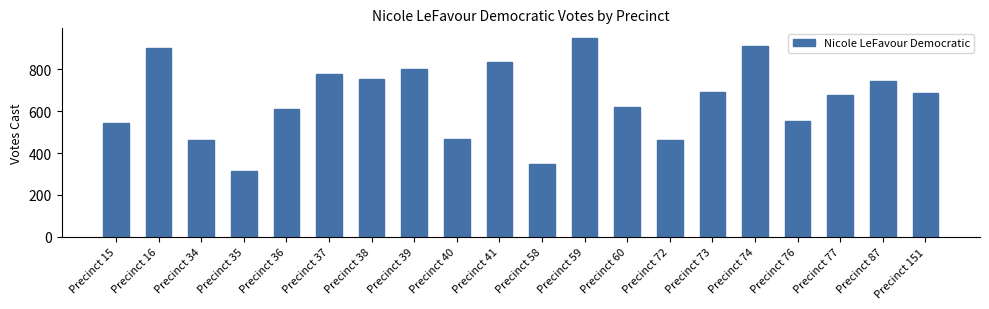

At which category does the chart reach its peak across all series?

Precinct 59